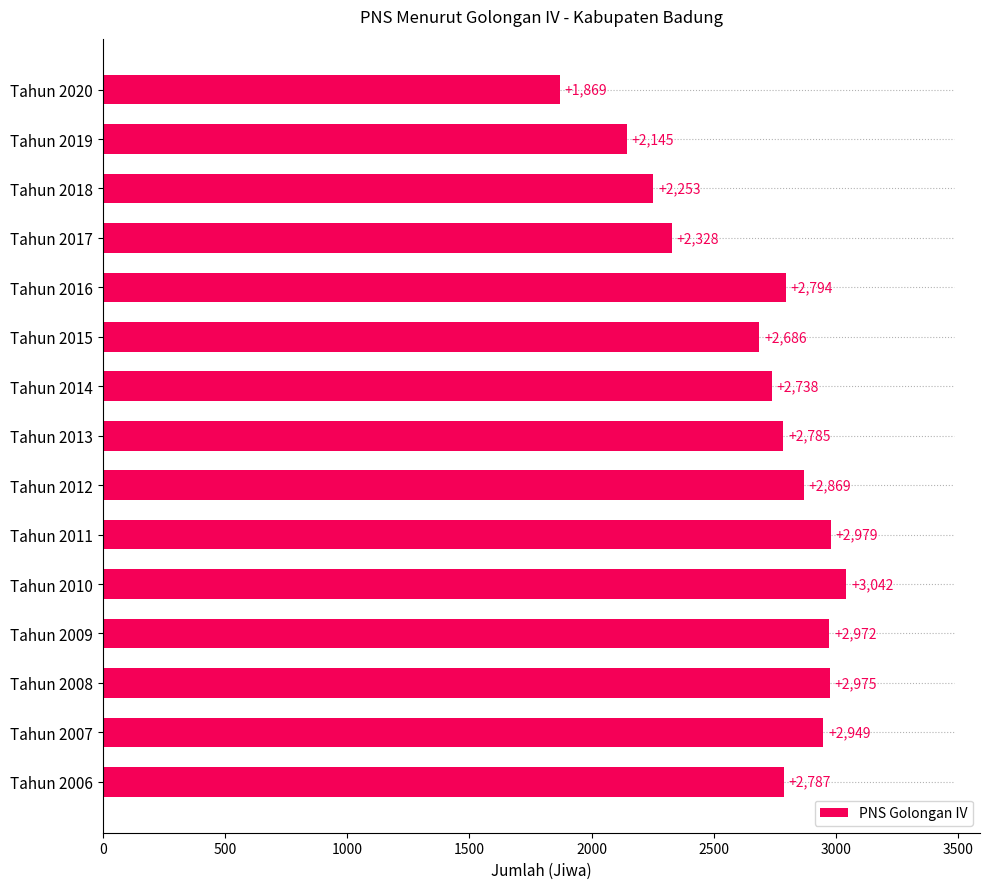

What is the minimum value shown in the chart?

1869